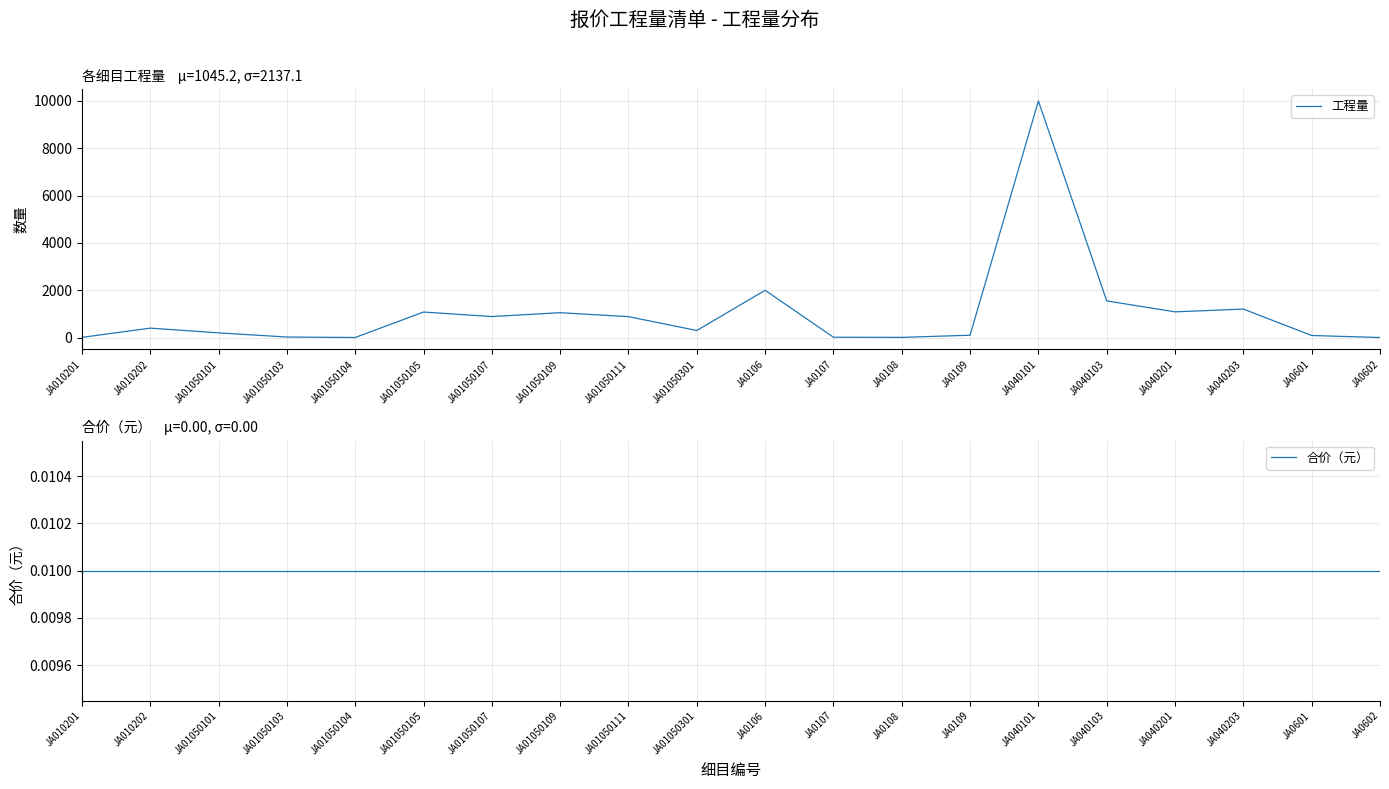

How many interior local peaks does the 工程量 series have?

6